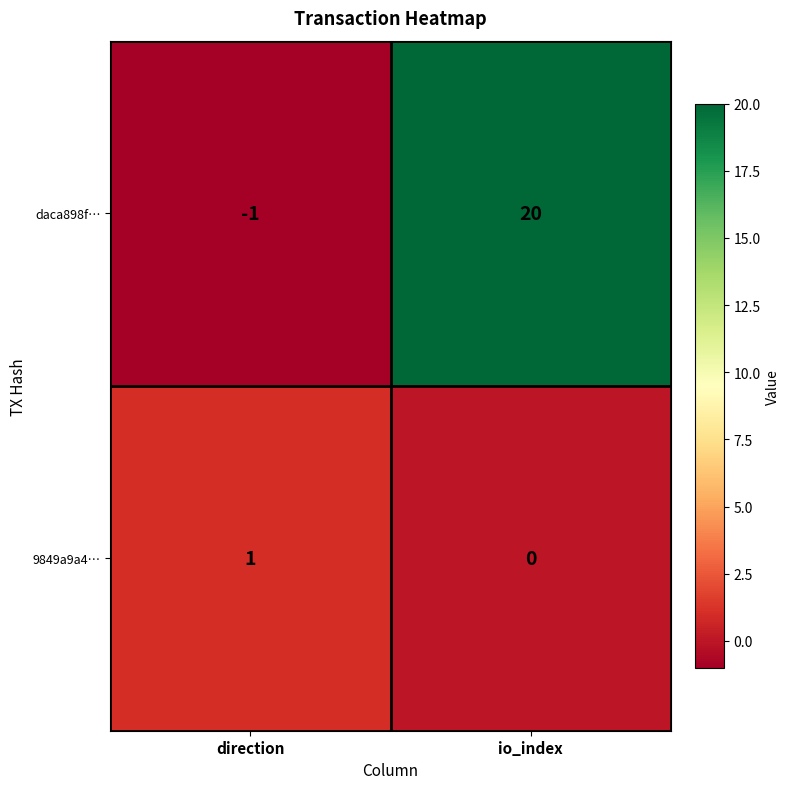

The daca898f… series shows 20 at io_index. True or false?

True